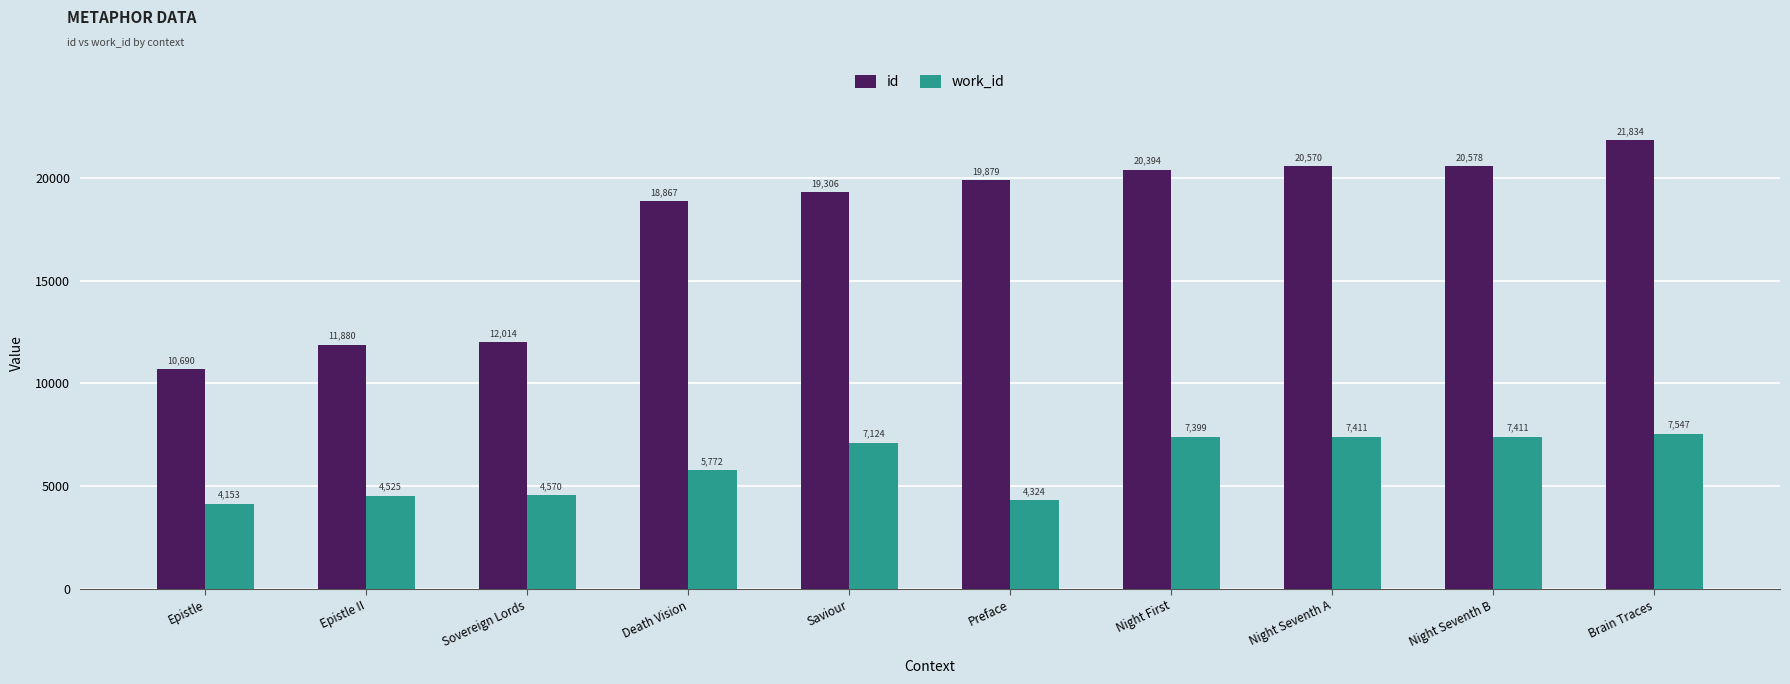

True or false: id has a value of 10690 at Epistle.

True